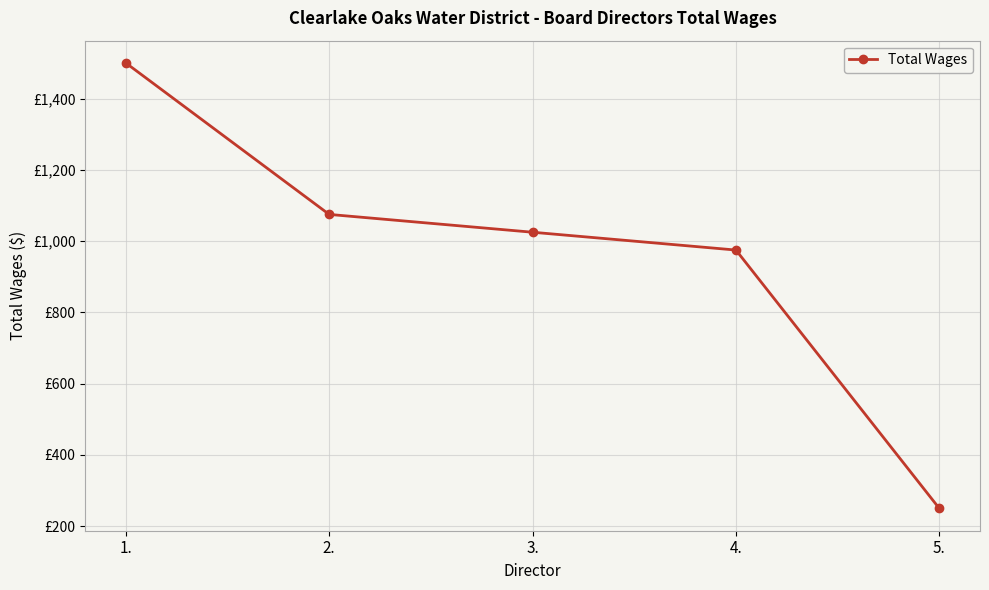

What value does the data have at 1., to the nearest 100?

1500